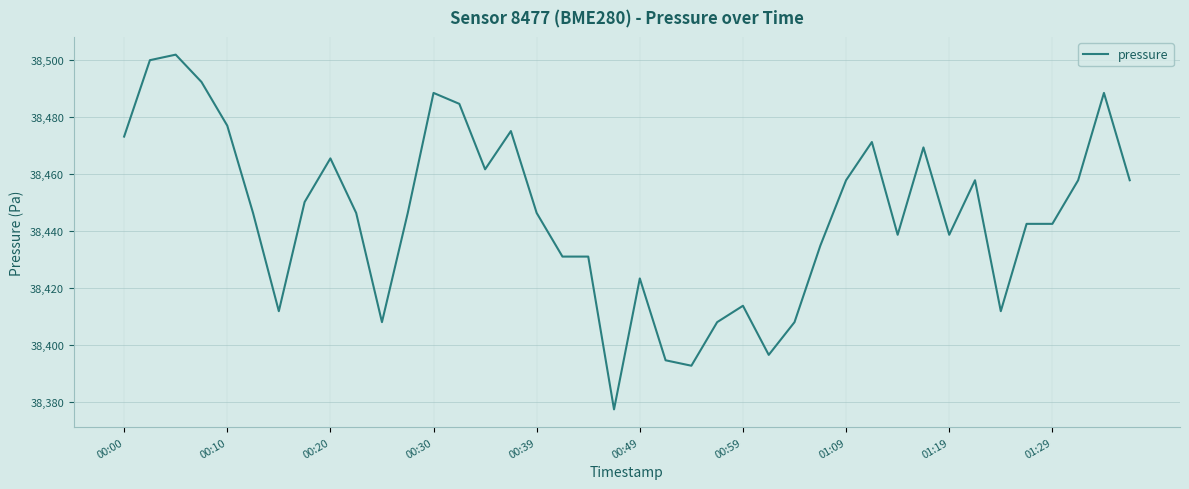

What is the smallest value displayed?

38377.4